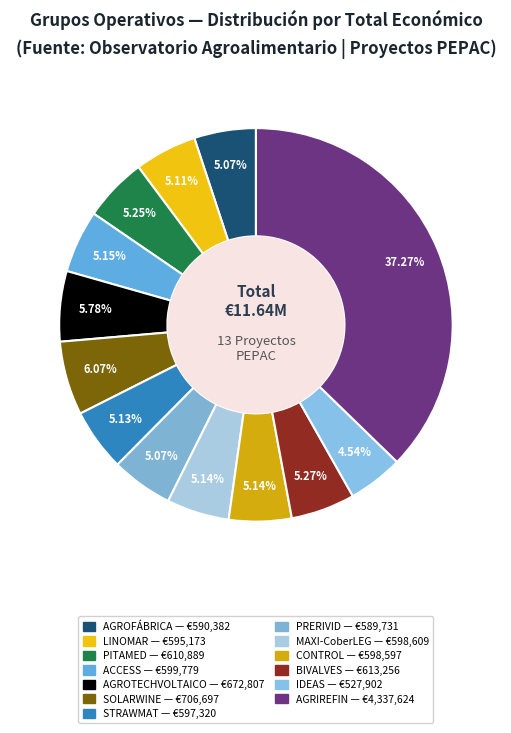

Which category has the smallest portion of the pie?

IDEAS